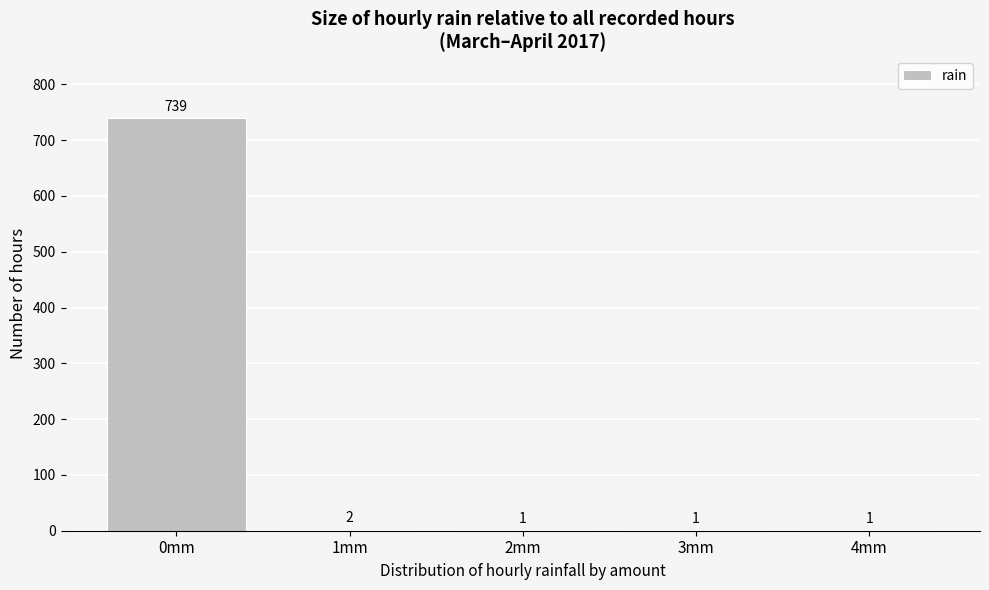

Reading right to left, list all the values displayed in this chart.

4mm=1	3mm=1	2mm=1	1mm=2	0mm=739